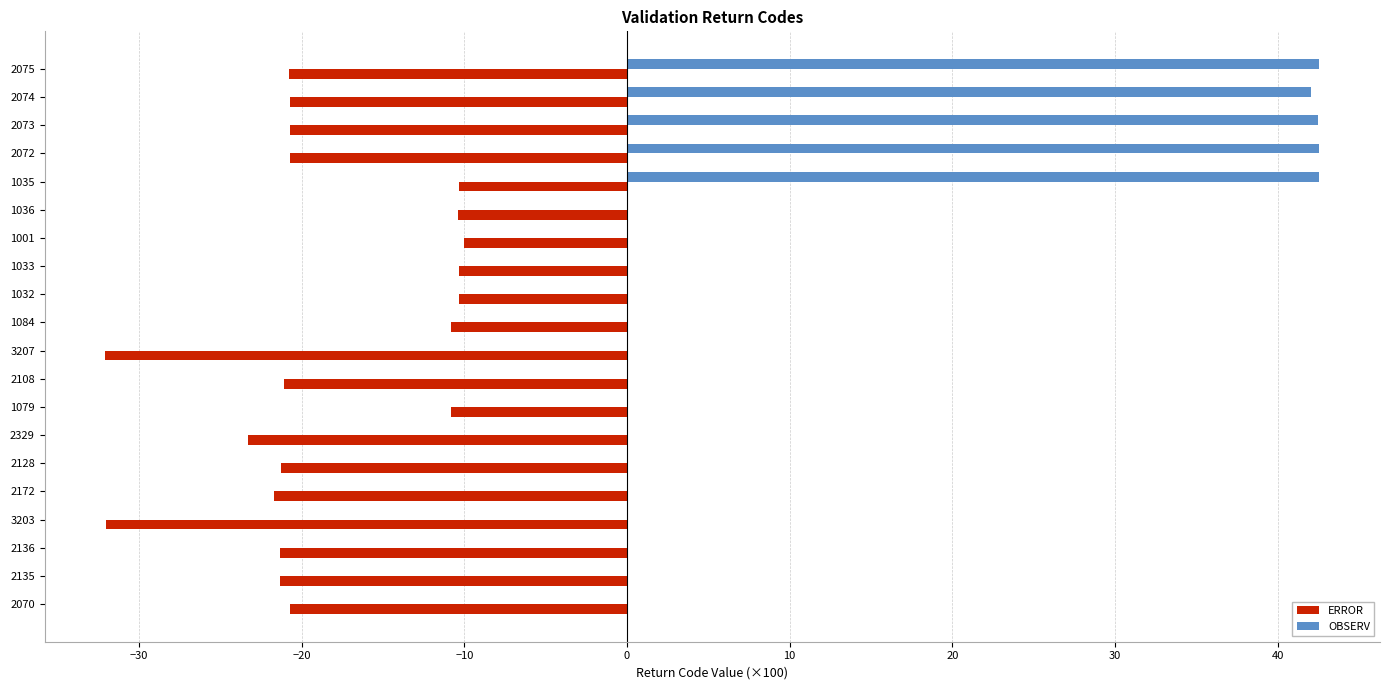

What is the sum of the ERROR values at 2070 and 2136?

-42.1